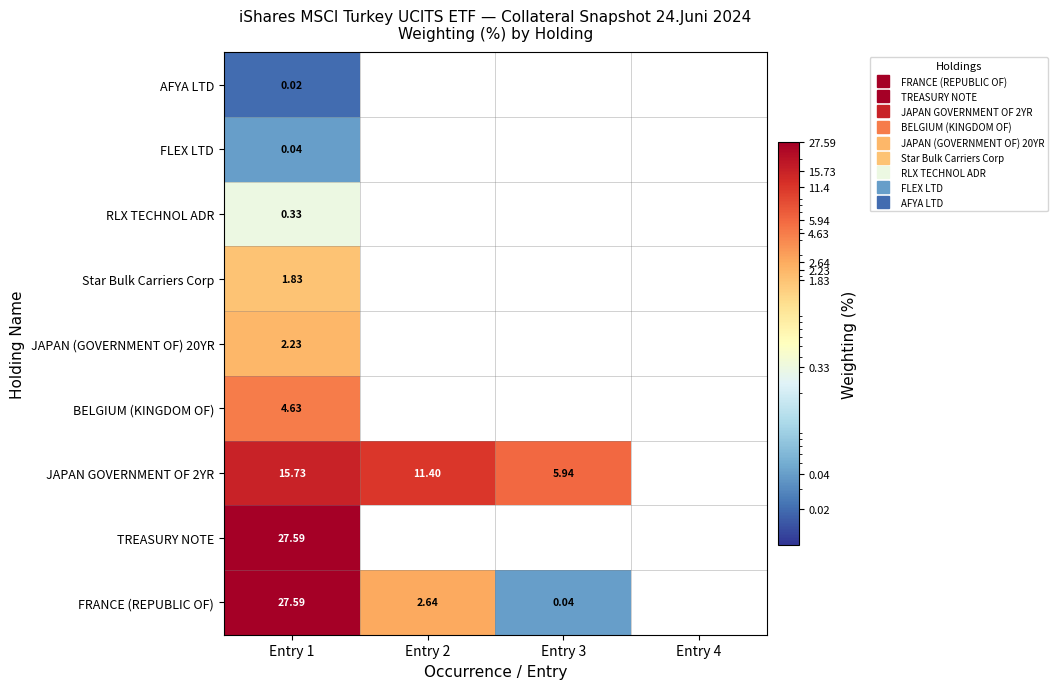

What is the total value across all series at Entry 1?

80.0